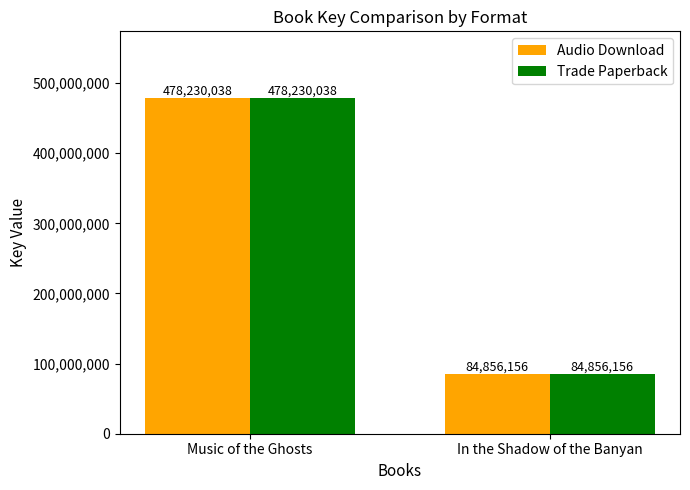

Count the Trade Paperback values in the range 84856156 to 478230038.

2